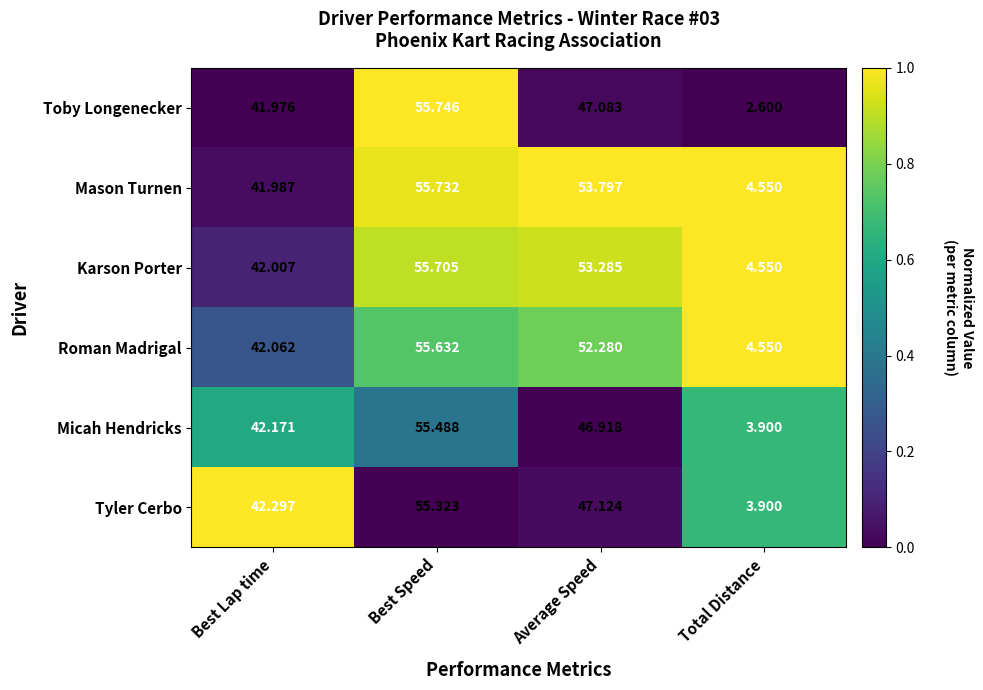

Which category has the lowest value across all series?

Total Distance